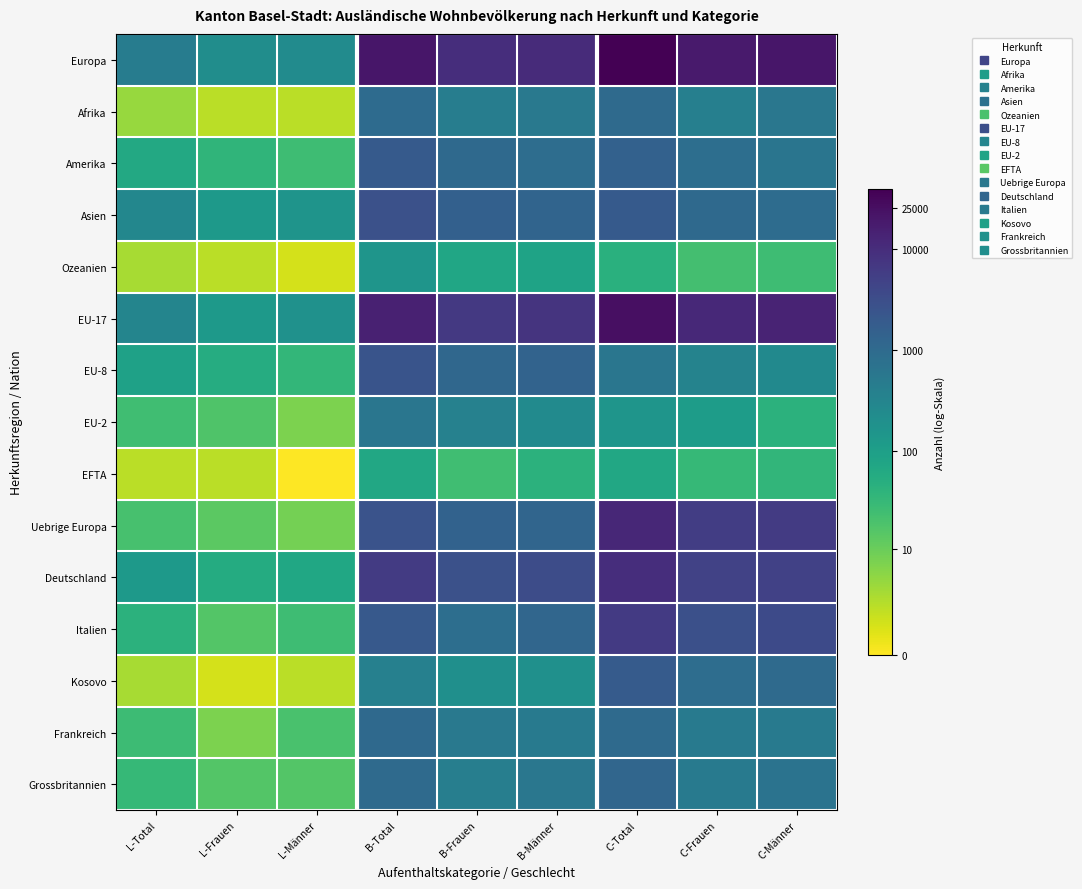

Count the number of categories in the chart.

9